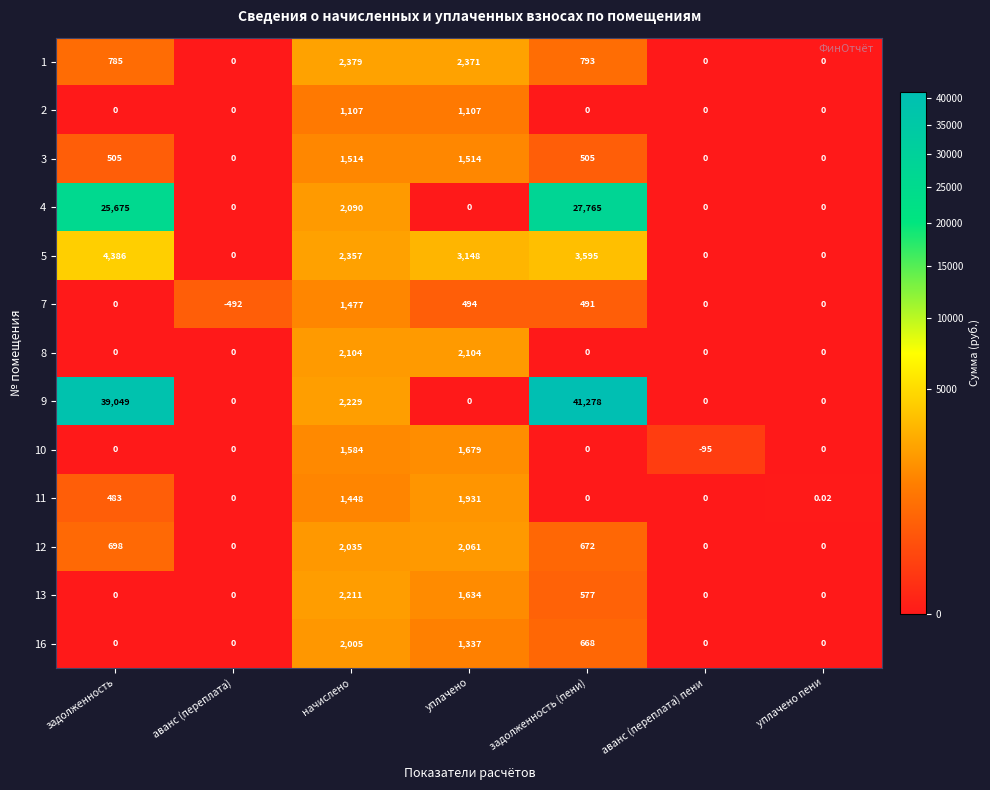

At which category does the chart reach its minimum across all series?

аванс (переплата)